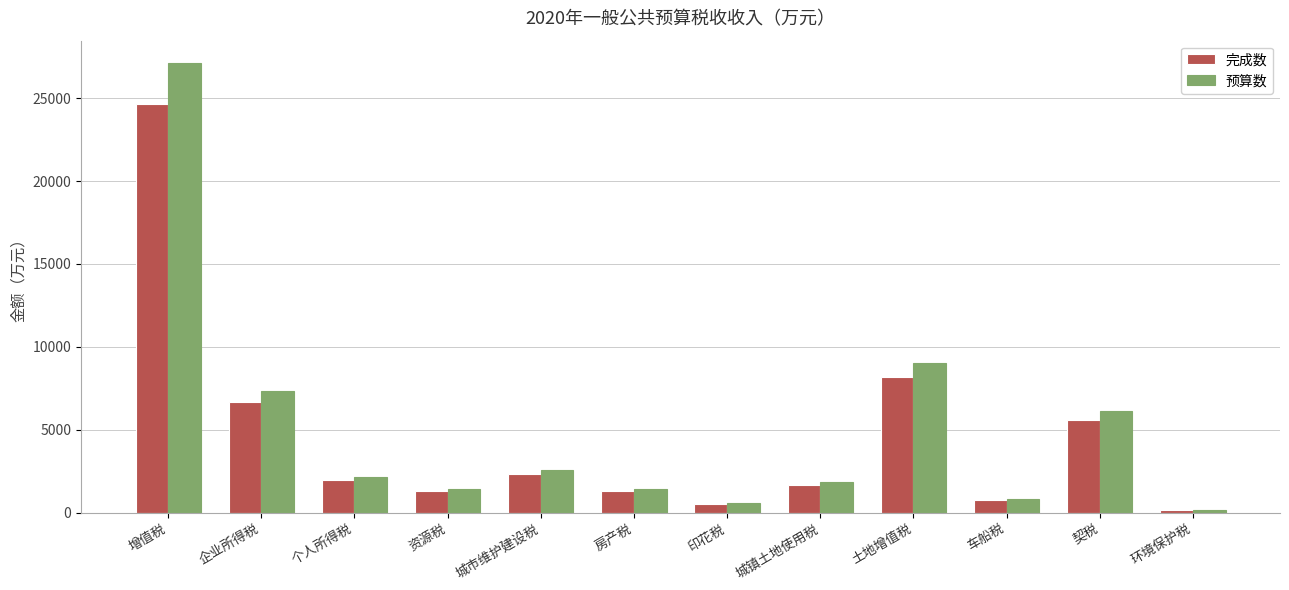

Which series has the widest spread of values?

预算数